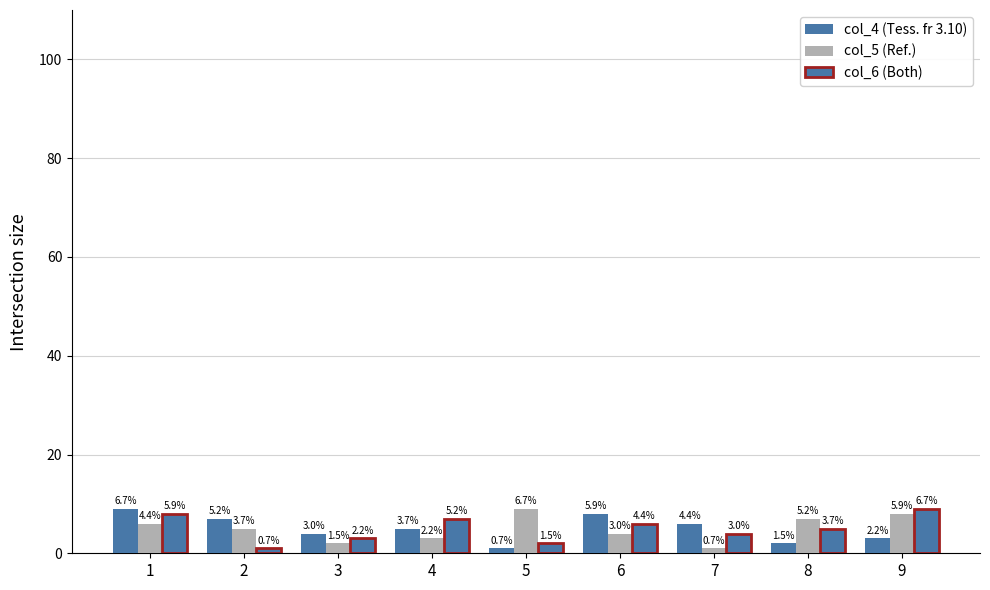

Which label corresponds to the smallest value in the chart?

5